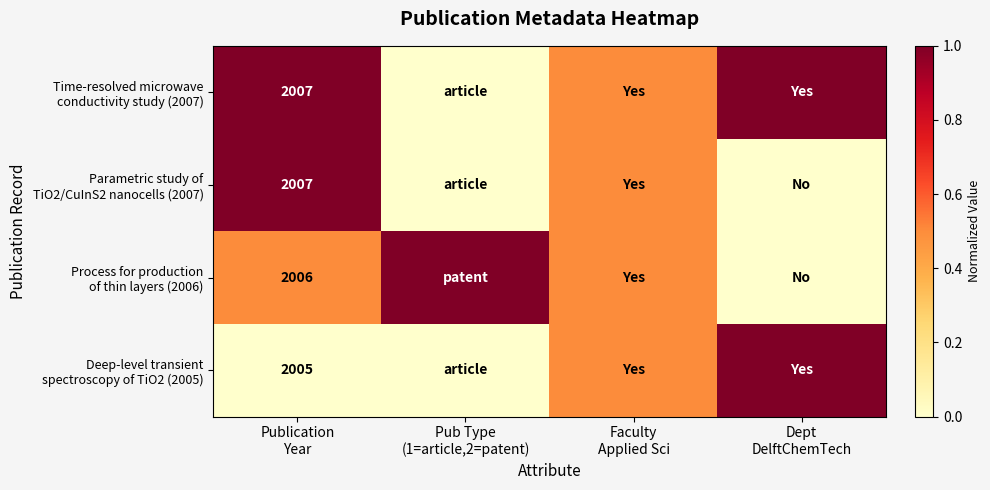

Is the value of Deep-level transient spectroscopy of TiO2 (2005) at Dept DelftChemTech greater than the value of Time-resolved microwave conductivity study (2007) at Dept DelftChemTech?

No